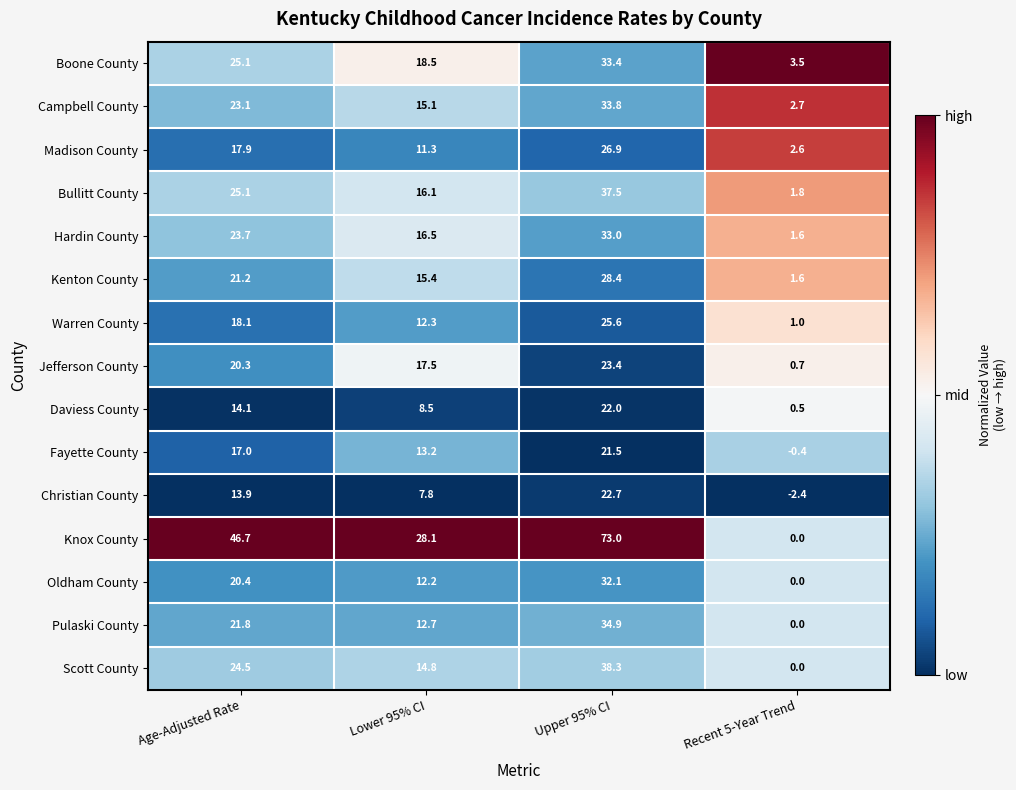

At which category does the chart reach its peak across all series?

Upper 95% CI